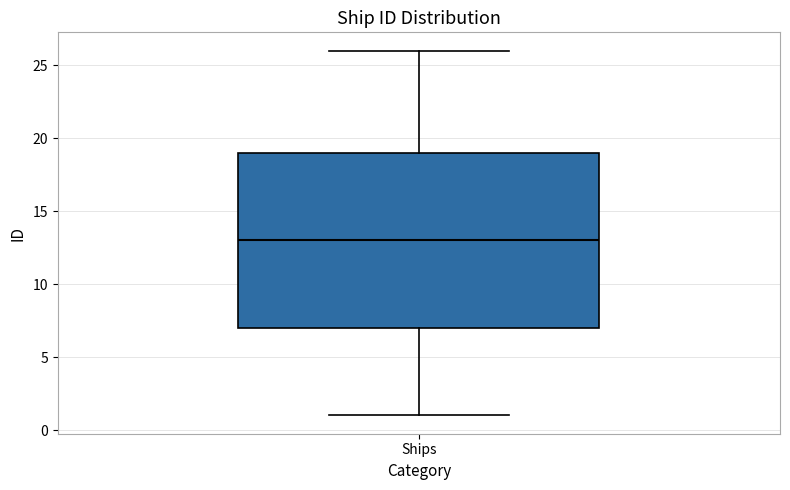

Where does the median line of the box for Ships sit on the y-axis? The values are not printed on the chart, so give them approximately, as read against the axis.

13